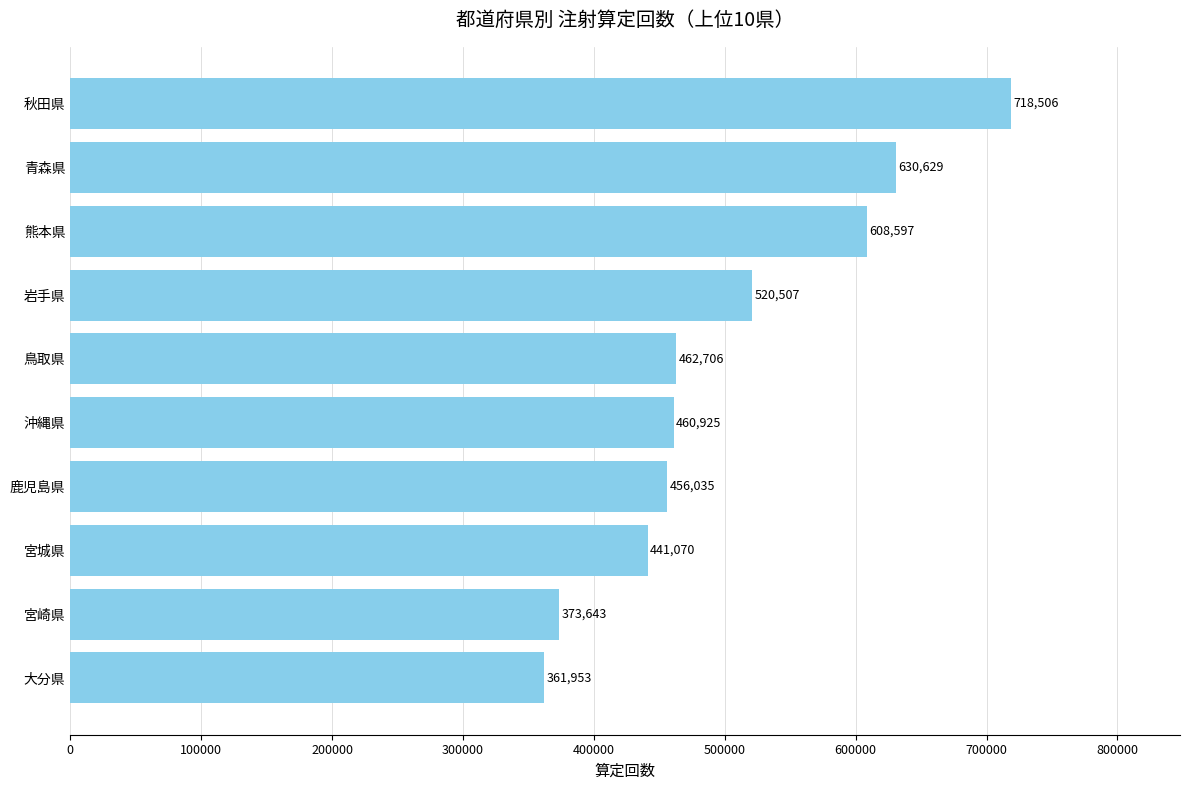

Count the number of categories in the chart.

10